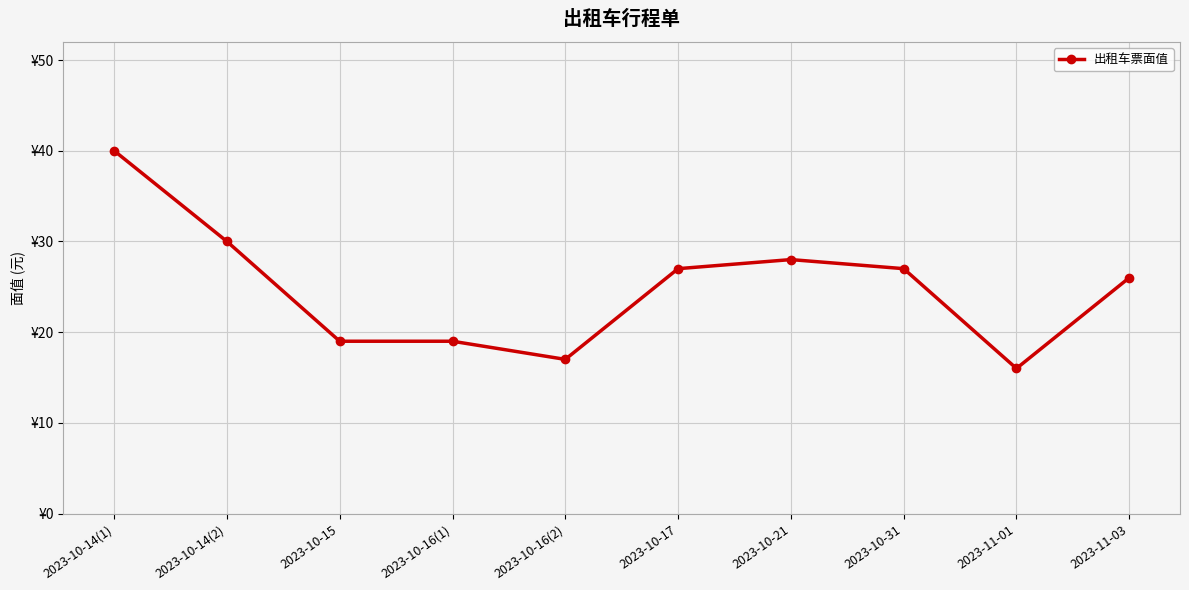

At which label is the value closest to 28?

2023-10-21